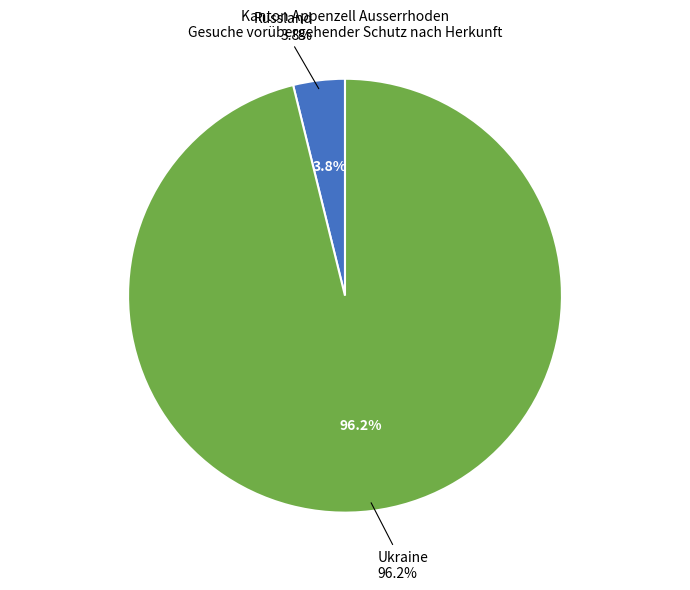

True or false: Ukraine accounts for 99% of the total.

False